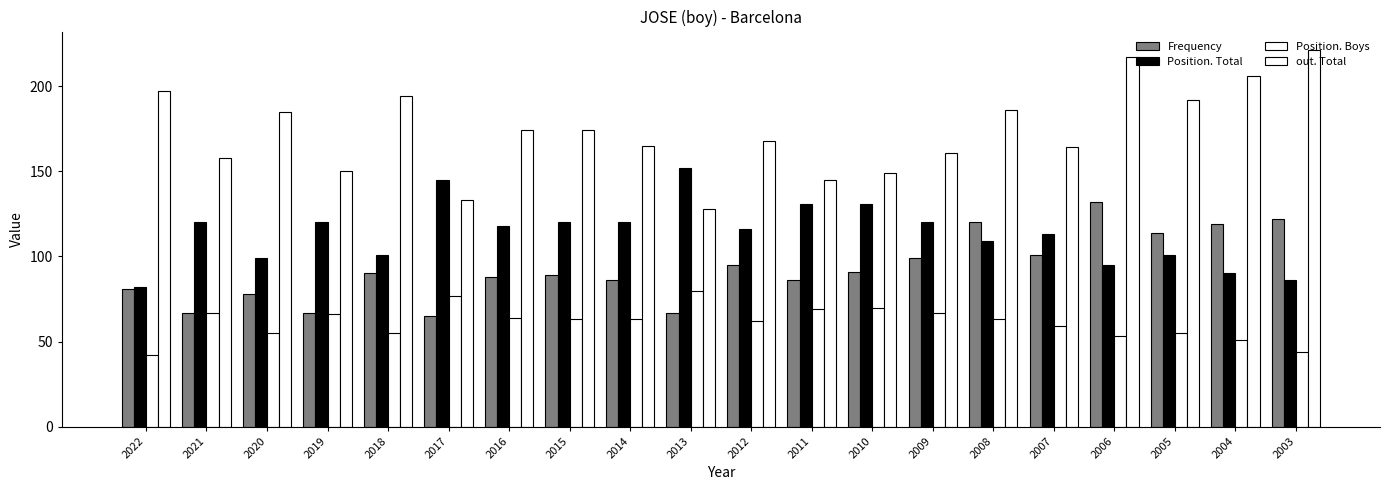

True or false: Position. Total has a value of 62 at 2005.

False